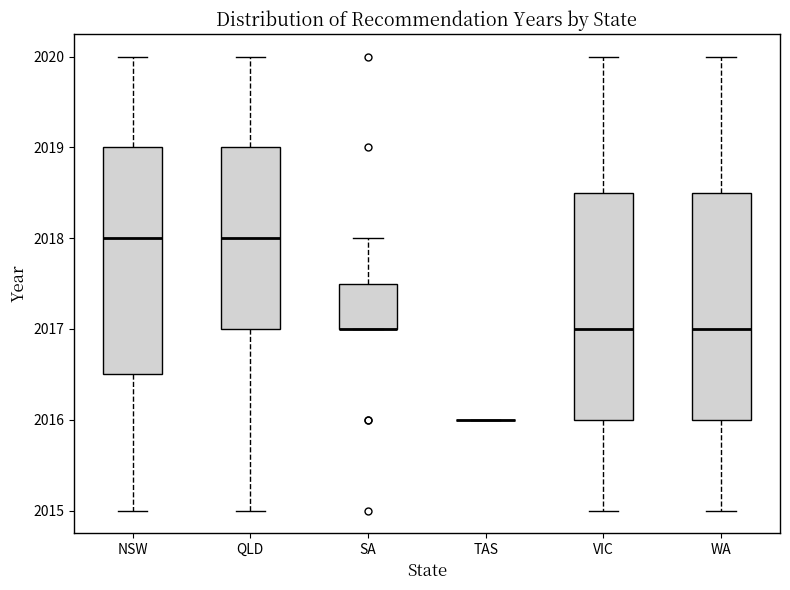

Where is the upper edge of the box for NSW on the y-axis? The values are not printed on the chart, so give them approximately, as read against the axis.

2019.0